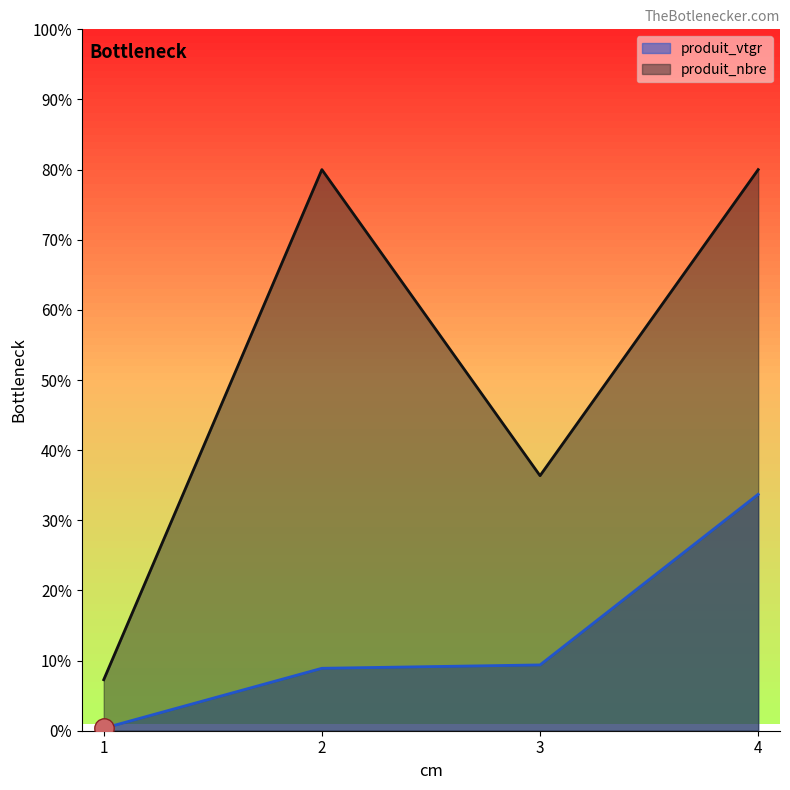

How many interior local valleys does the produit_nbre series have?

1